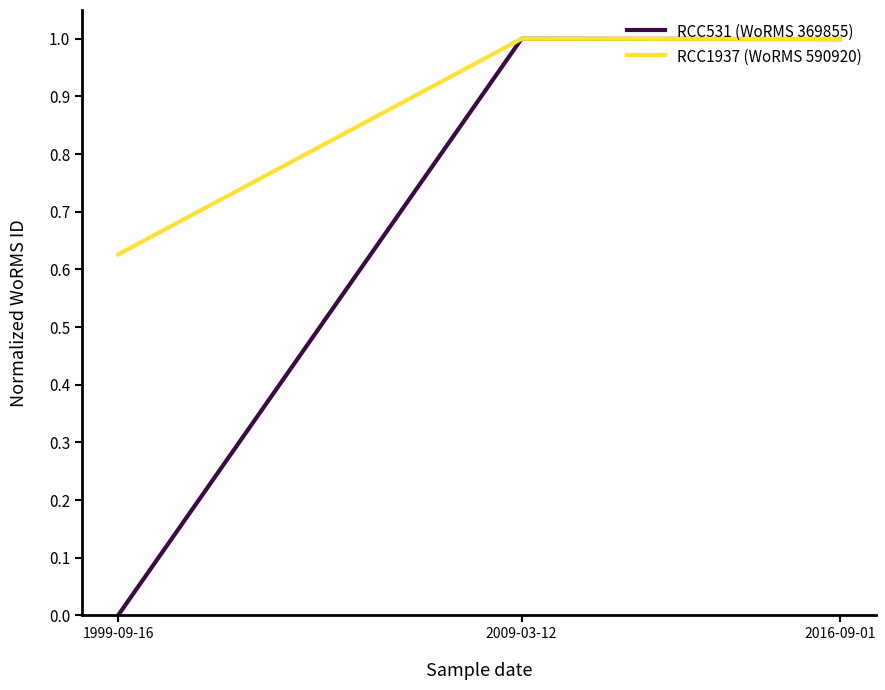

Which series changed the most between 1999-09-16 and 2009-03-12?

RCC531 (WoRMS 369855)